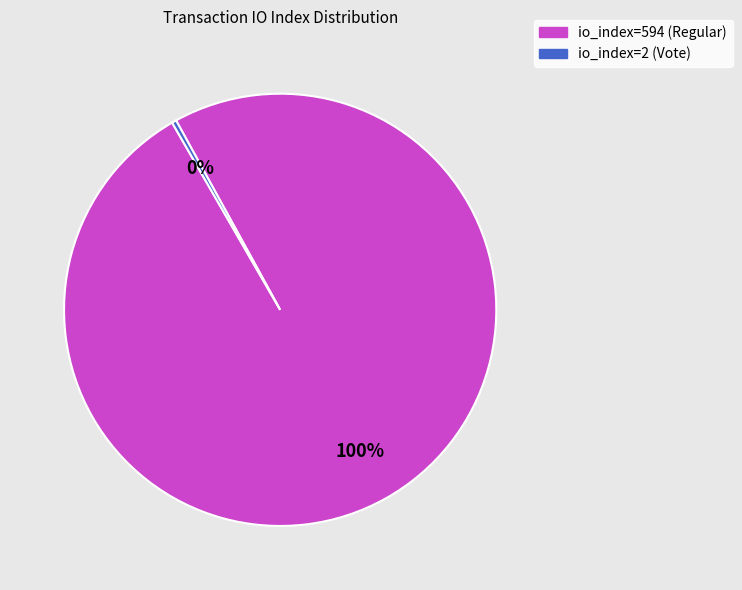

Which category has the smallest portion of the pie?

io_index=2 (Vote)